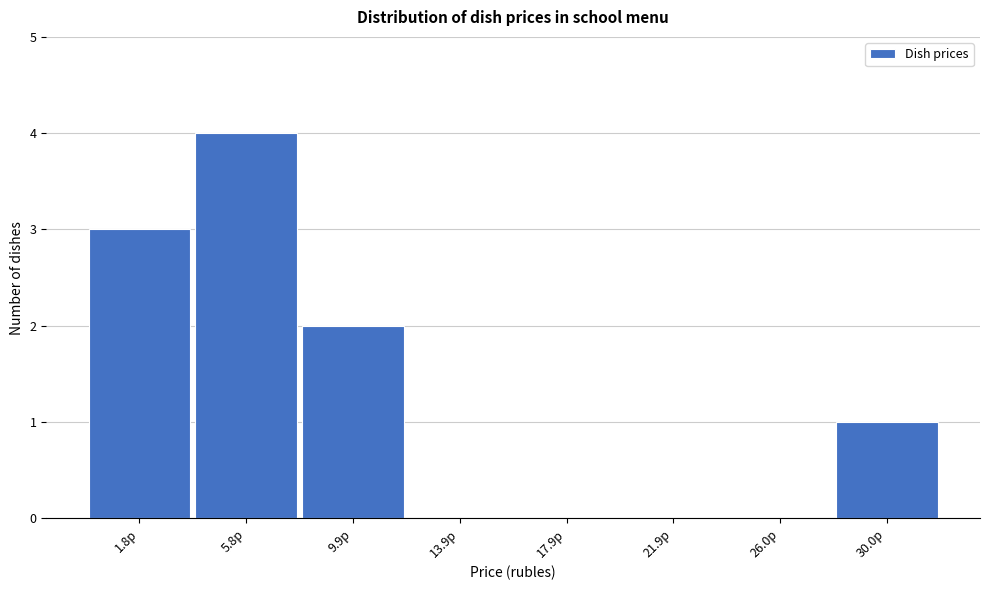

Reading right to left, what are all the values shown in this chart?

30.0р=1	26.0р=0	21.9р=0	17.9р=0	13.9р=0	9.9р=2	5.8р=4	1.8р=3